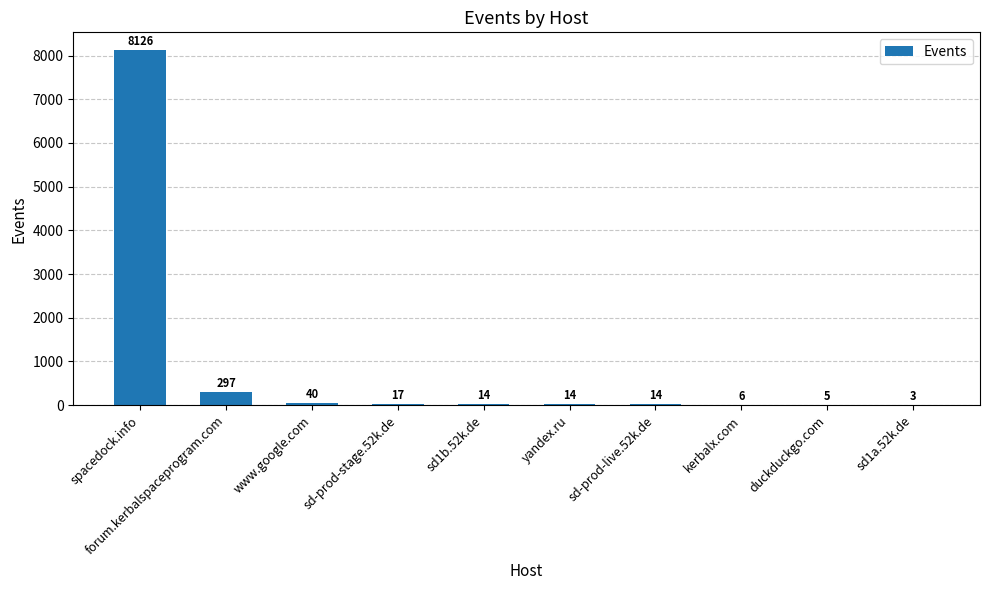

True or false: the data shows 11146 at spacedock.info.

False